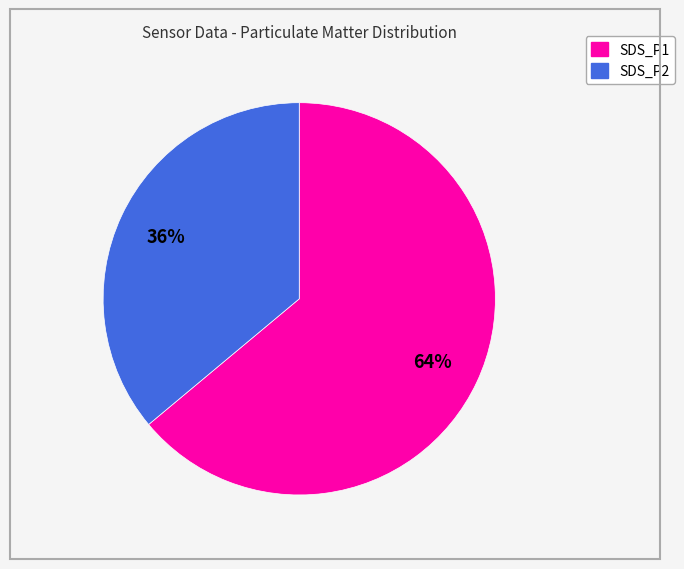

Does SDS_P2 represent more than half of the total?

No